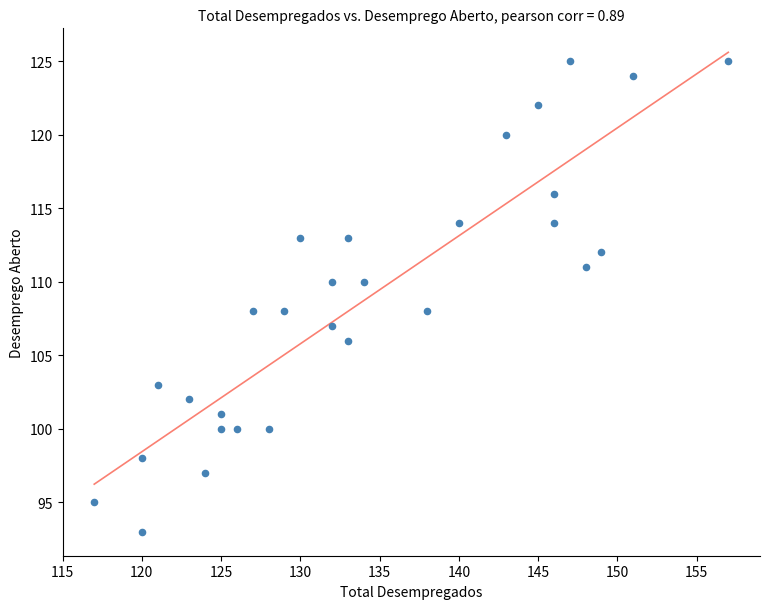

What is the range of X values (max minus min)?

40